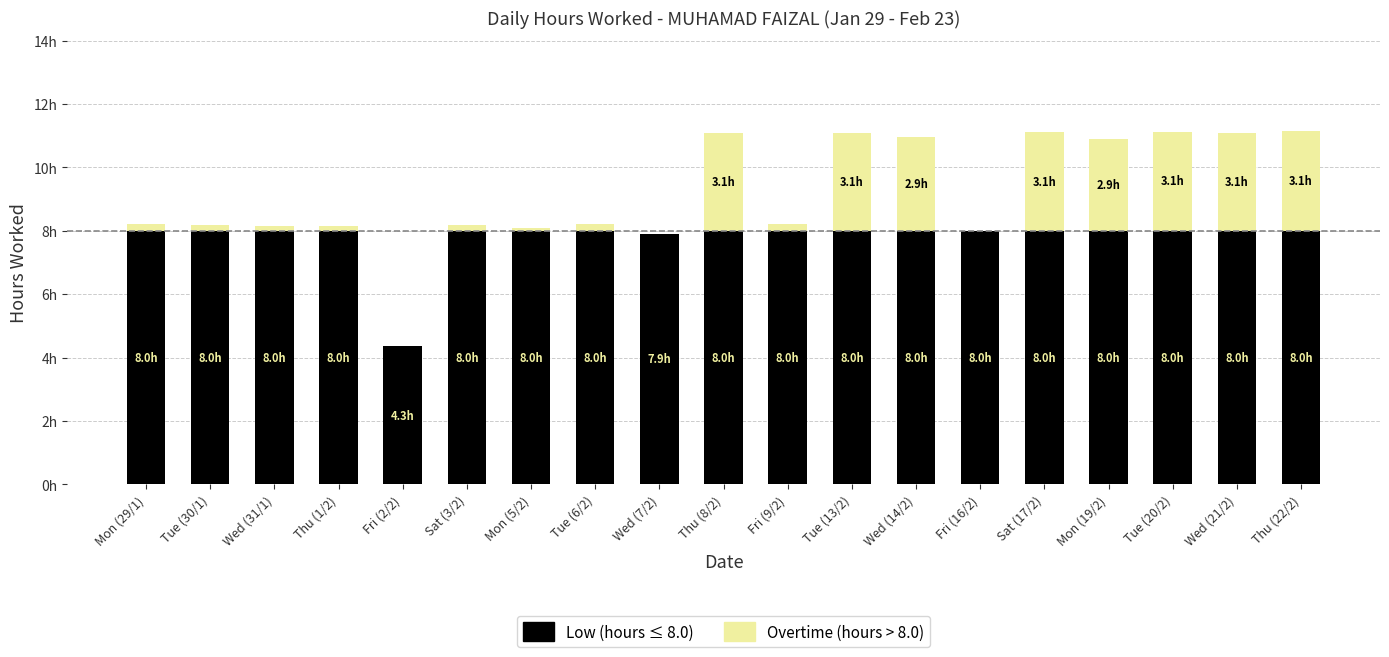

Does the chart contain stacked bars?

Yes